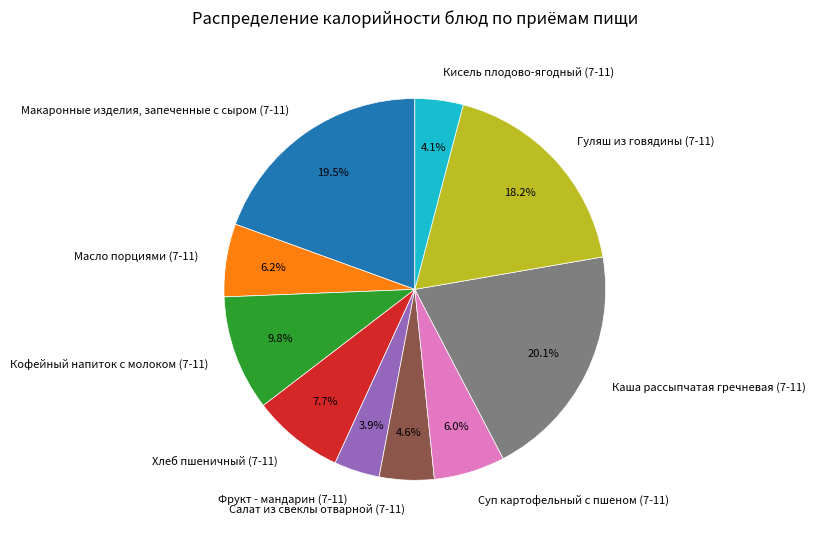

To the nearest percent, what is the difference between the largest and smallest slice percentages?

16%